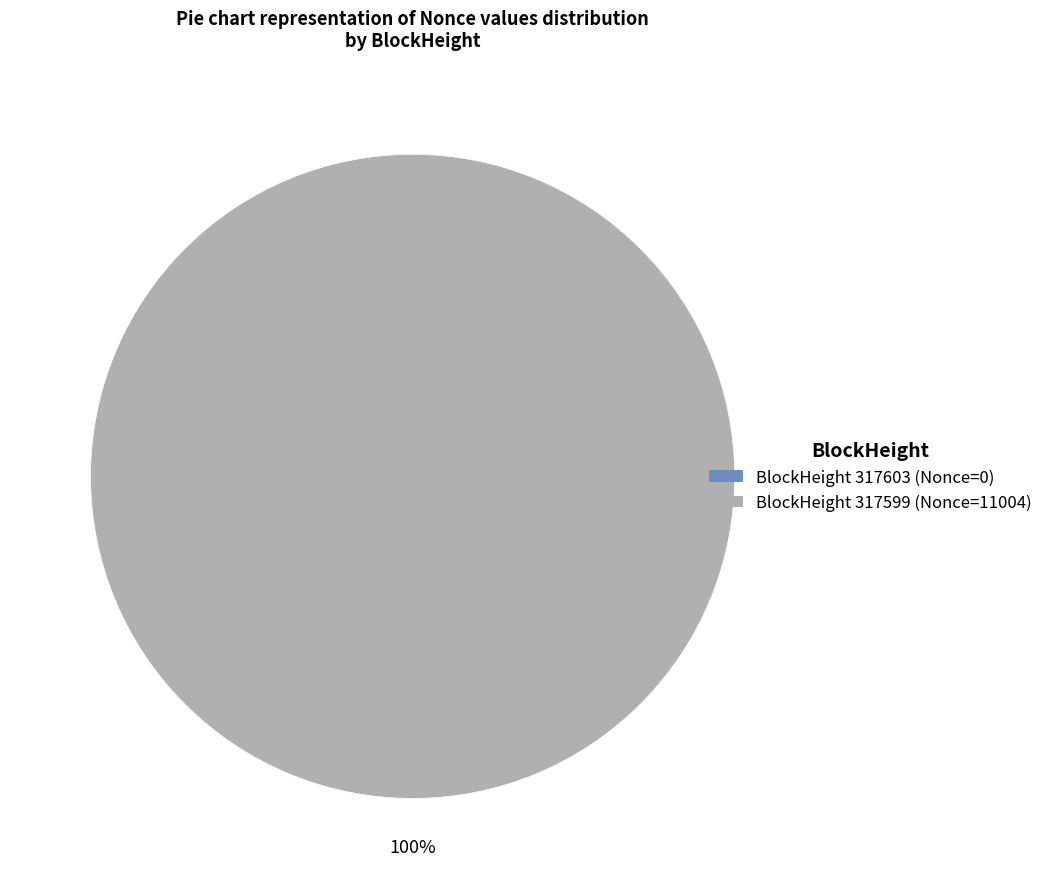

Is it true that 317599 is 99% of the pie?

False